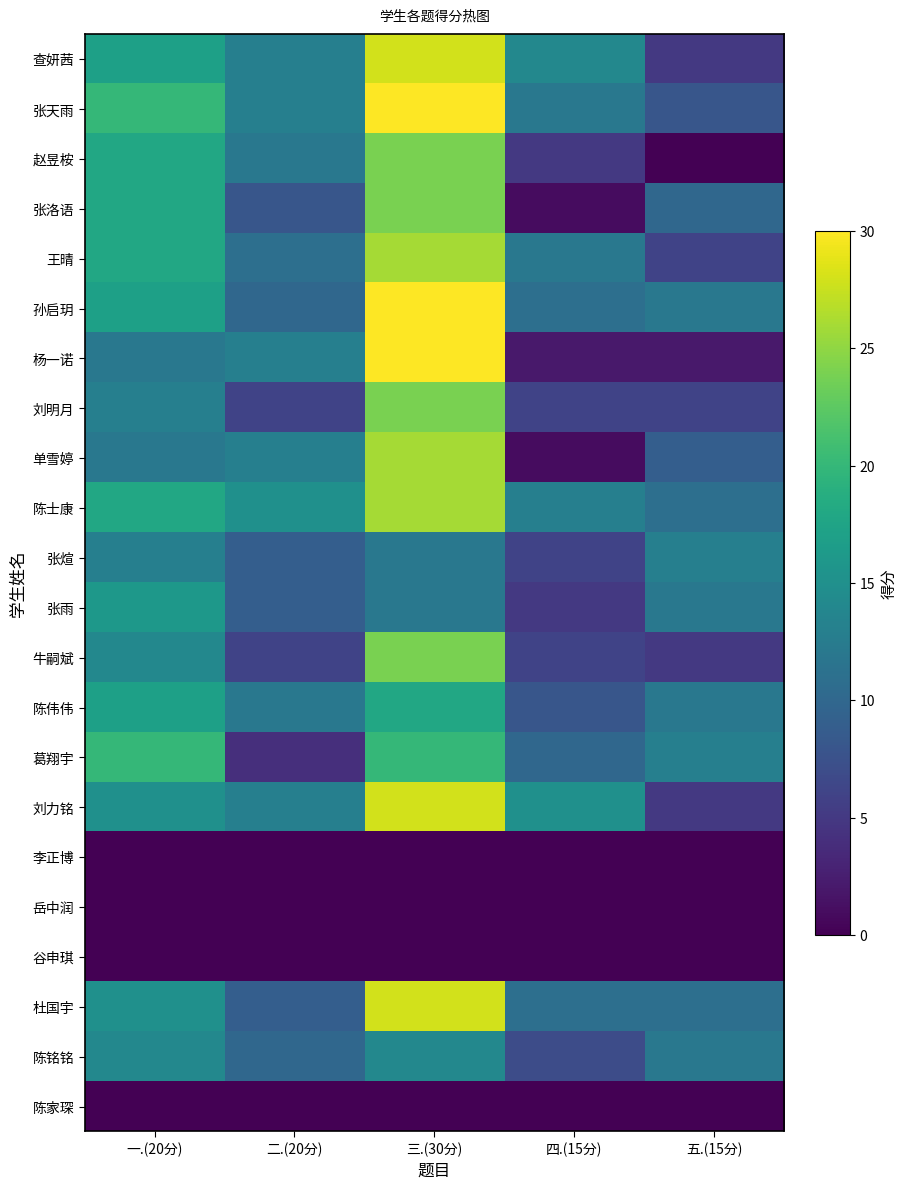

Which series has the largest range (max minus min)?

杨一诺